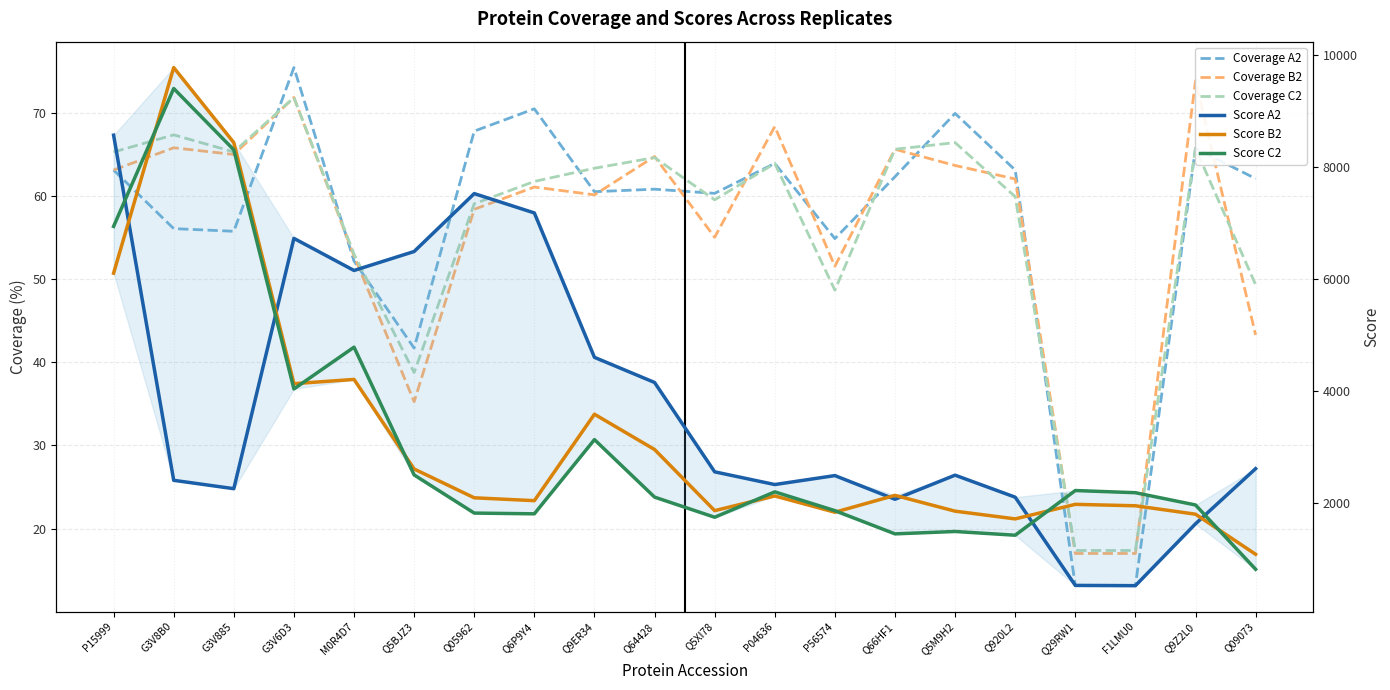

Rank the categories by Score A2 value from highest to lowest.

P15999, Q05962, Q6P9Y4, G3V6D3, Q5BJZ3, M0R4D7, Q9ER34, Q64428, Q09073, Q5XI78, Q5M9H2, P56574, G3V8B0, P04636, G3V885, Q920L2, Q66HF1, Q9Z2L0, Q29RW1, F1LMU0